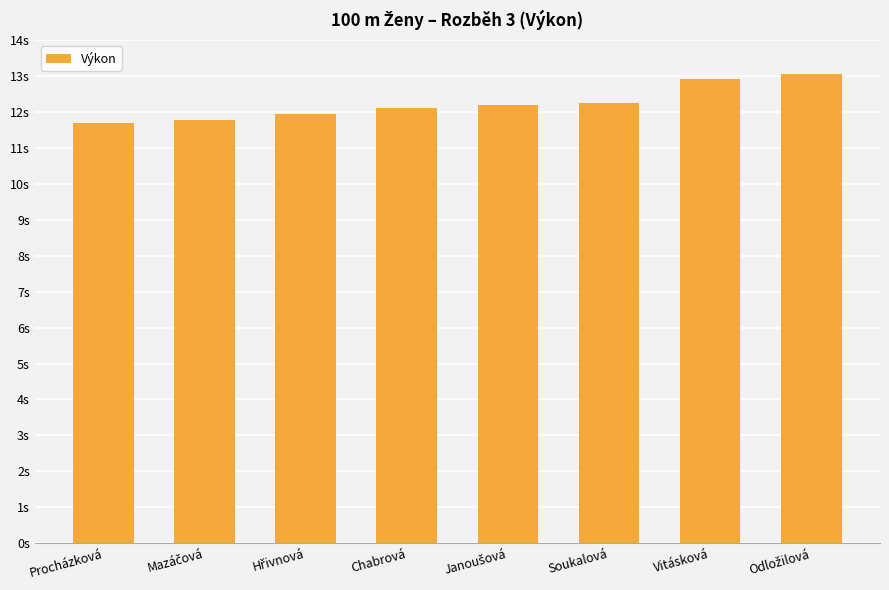

The chart shows a value of 12.1 at Chabrová. True or false?

True